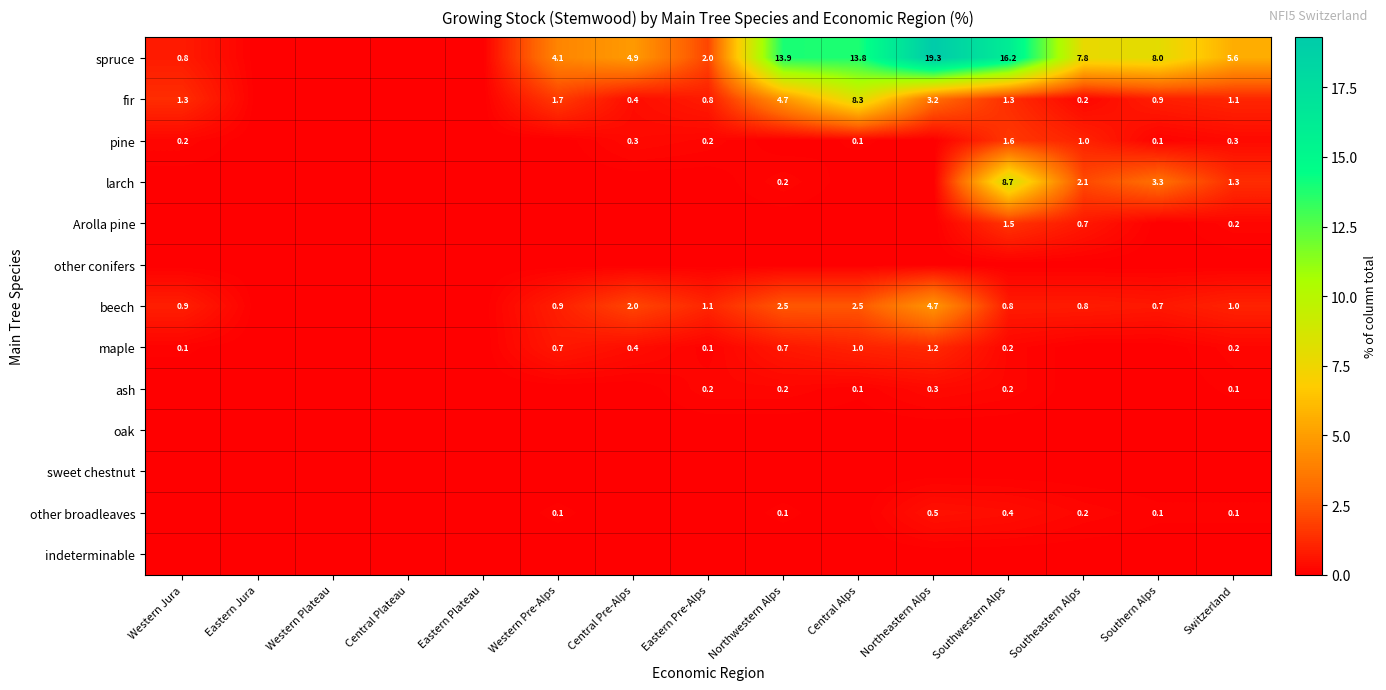

Is it true that maple equals 0.4 at Central Pre-Alps?

True